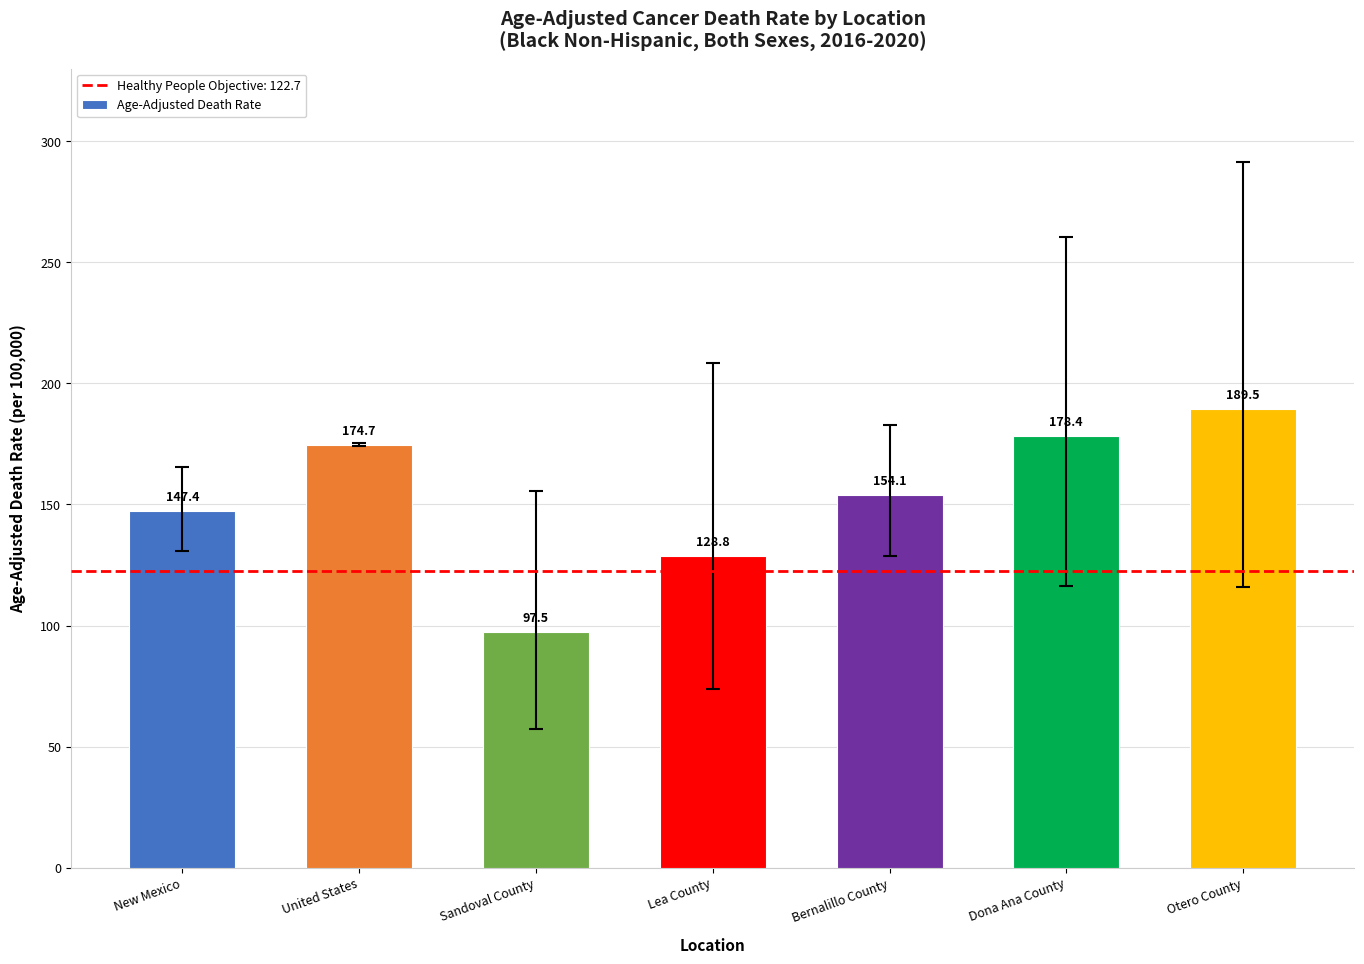

Are the bars grouped side by side (vs. stacked)?

No